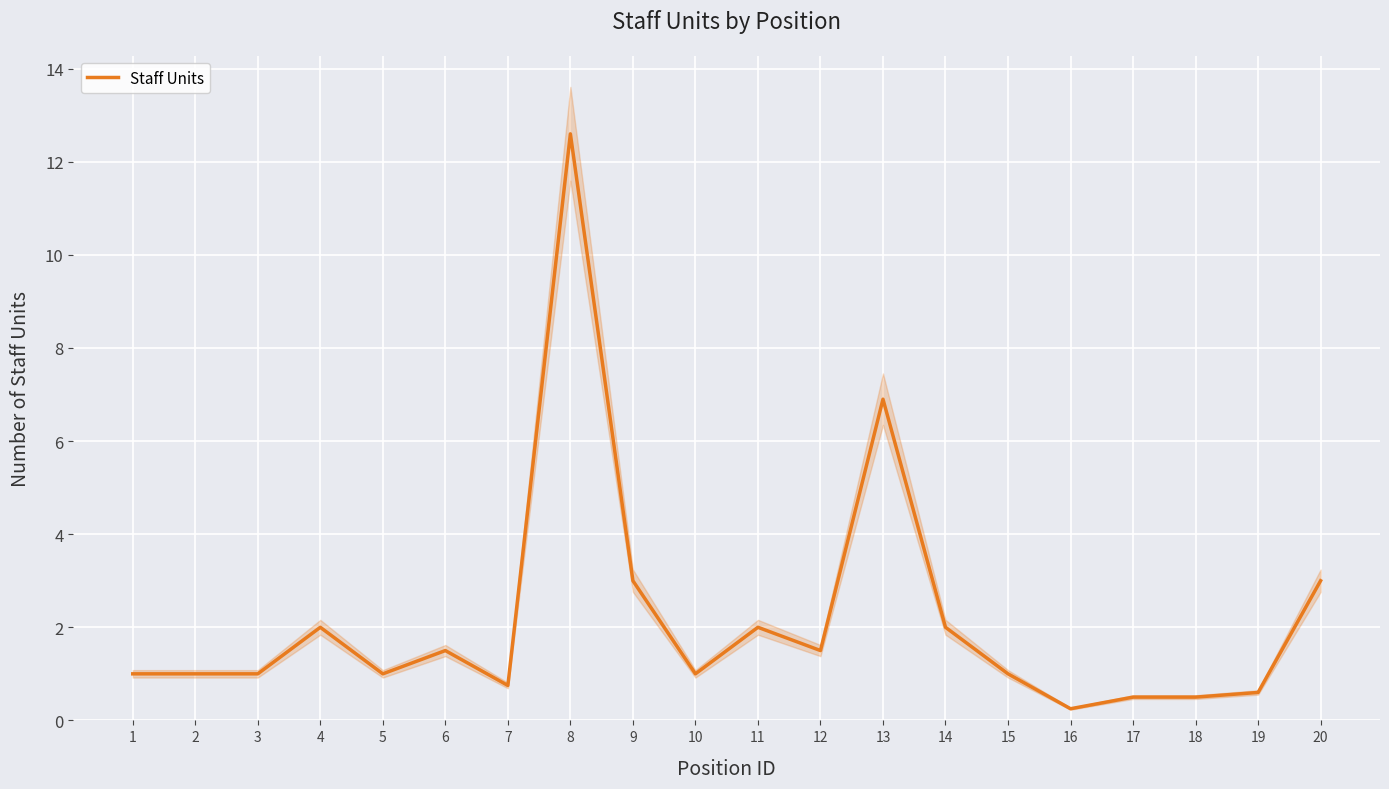

What is the change in value from 12 to 19?

-0.9